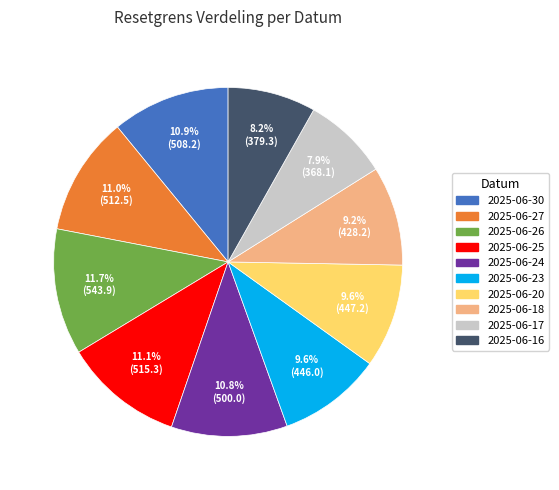

Approximately how many times larger is the value at 2025-06-17 compared to 2025-06-27?

0.7